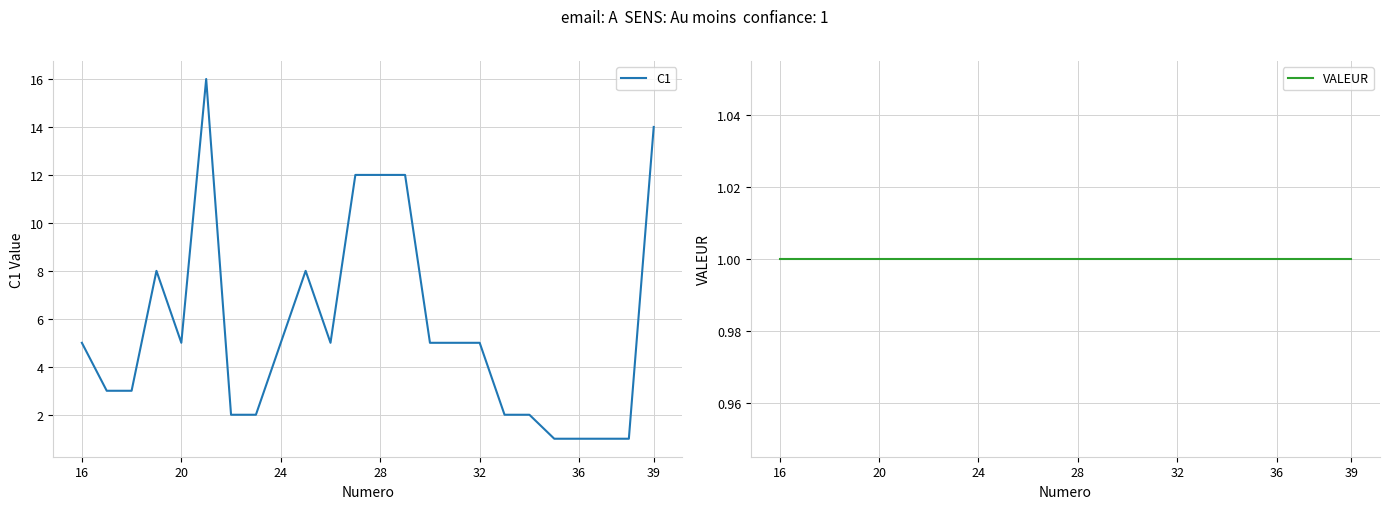

True or false: VALEUR has a value of 1 at 14.

False